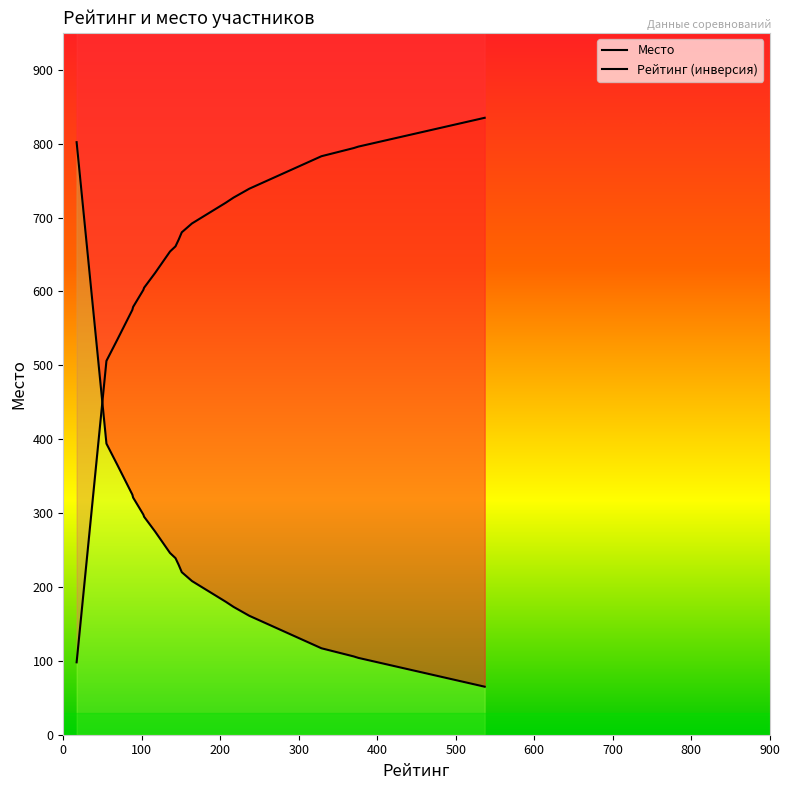

Is it true that Рейтинг equals 37 at 2011?

False